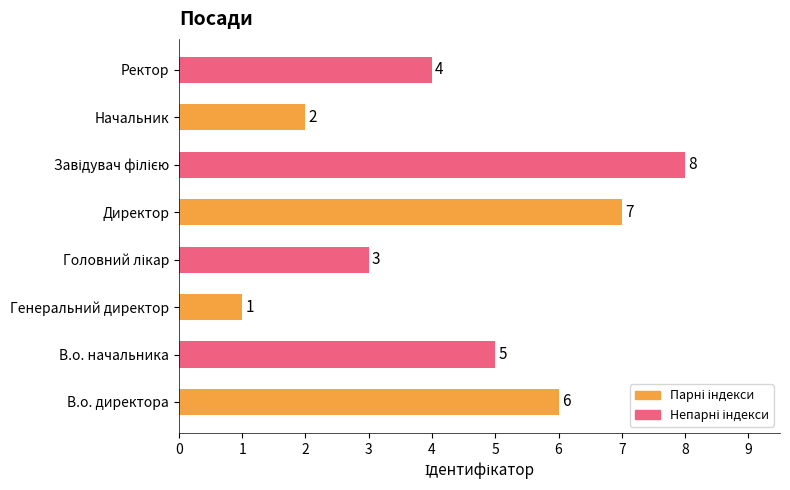

Reading top to bottom, extract all data points from this chart.

4	2	8	7	3	1	5	6